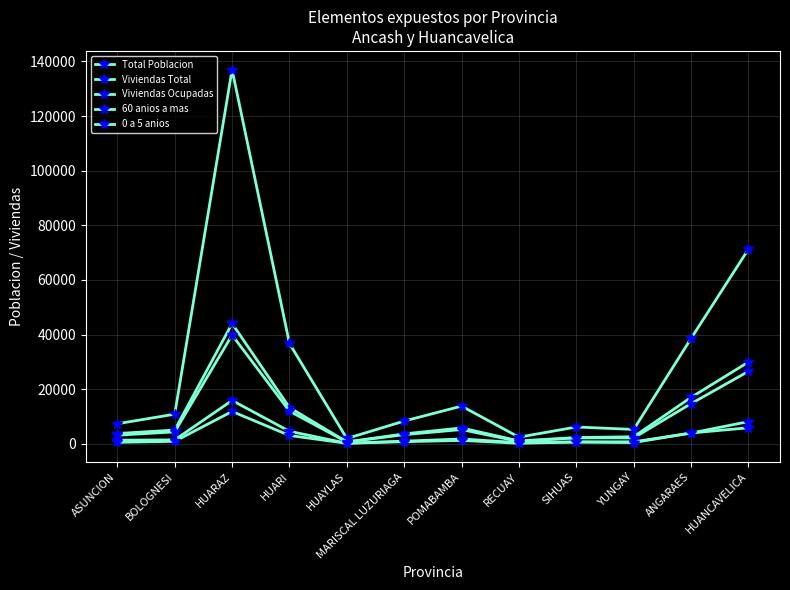

Where is the first local minimum for Viviendas Ocupadas?

HUAYLAS